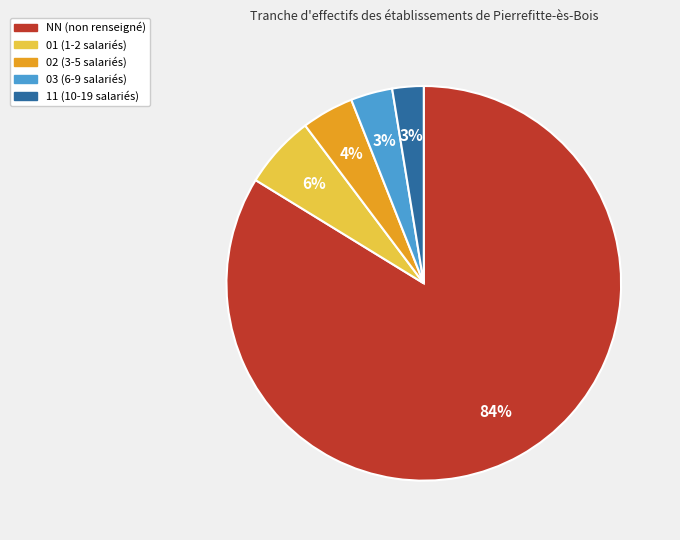

Between NN (non renseigné) and 11 (10-19 salariés), which is larger?

NN (non renseigné)